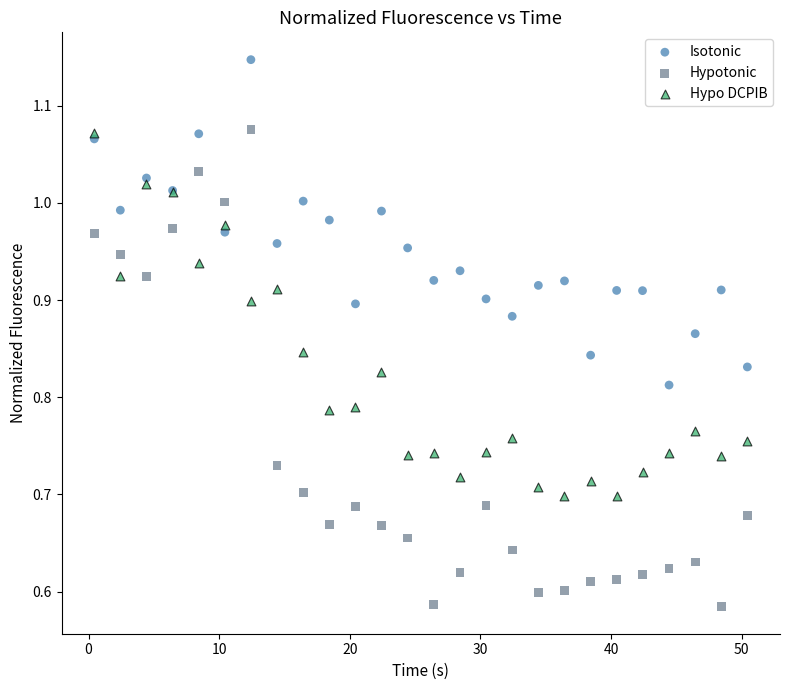

Which series reaches the minimum Y coordinate?

Hypotonic